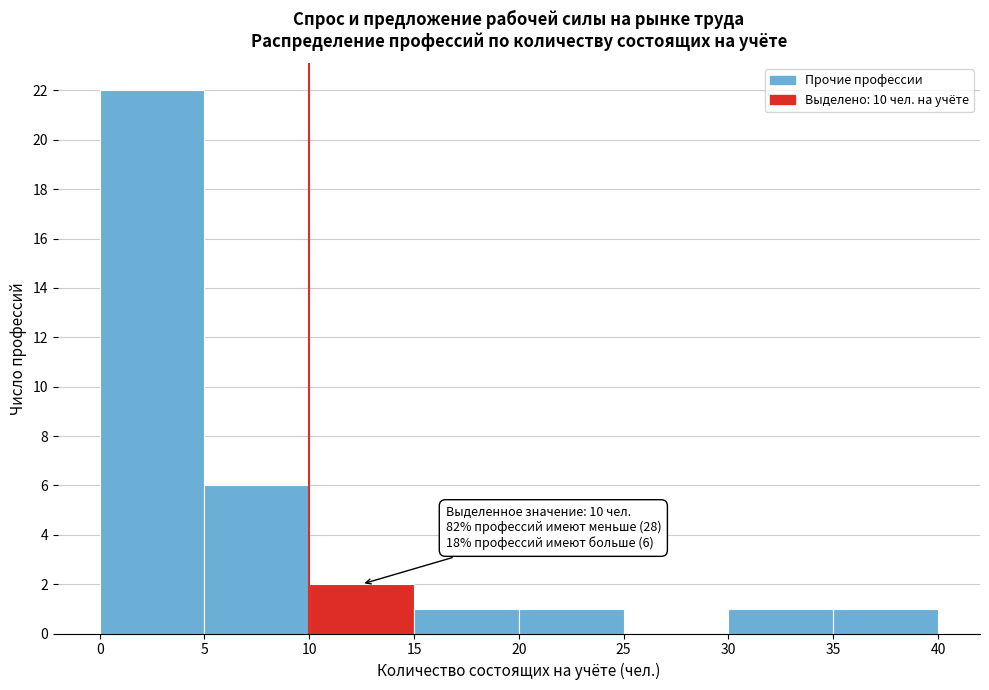

Which range on the x-axis has the tallest bar?

0 to 5